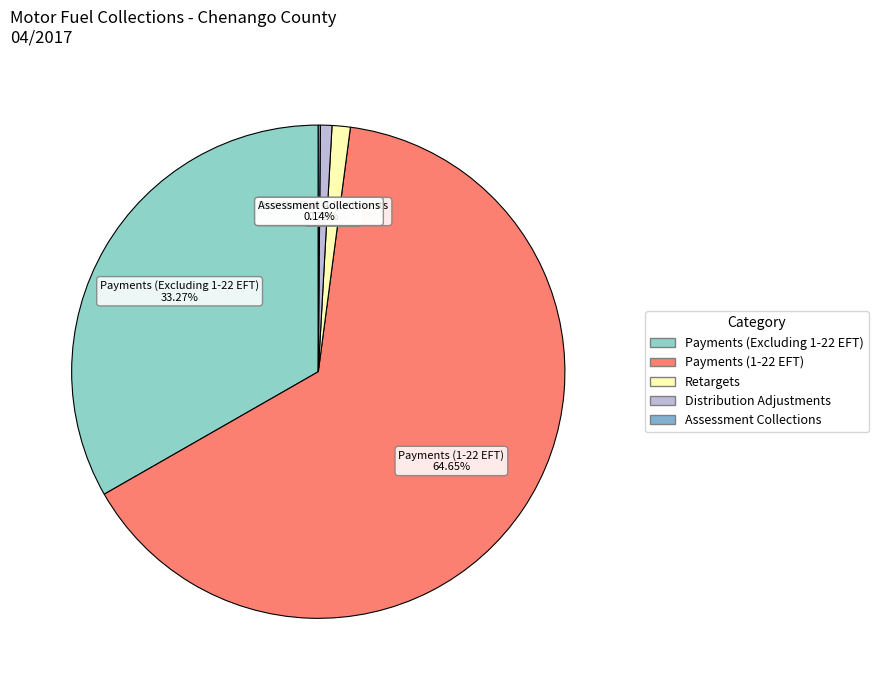

Which category accounts for the majority?

Payments (1-22 EFT)